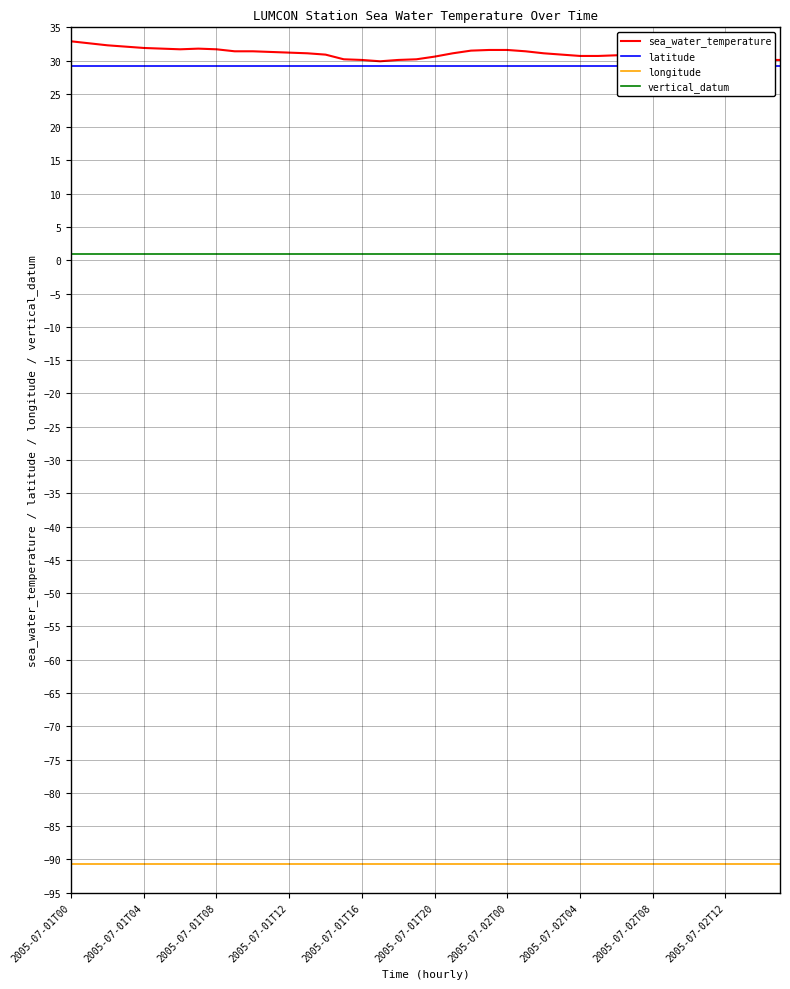

Is the value of sea_water_temperature at 18 greater than the value of latitude at 10?

Yes